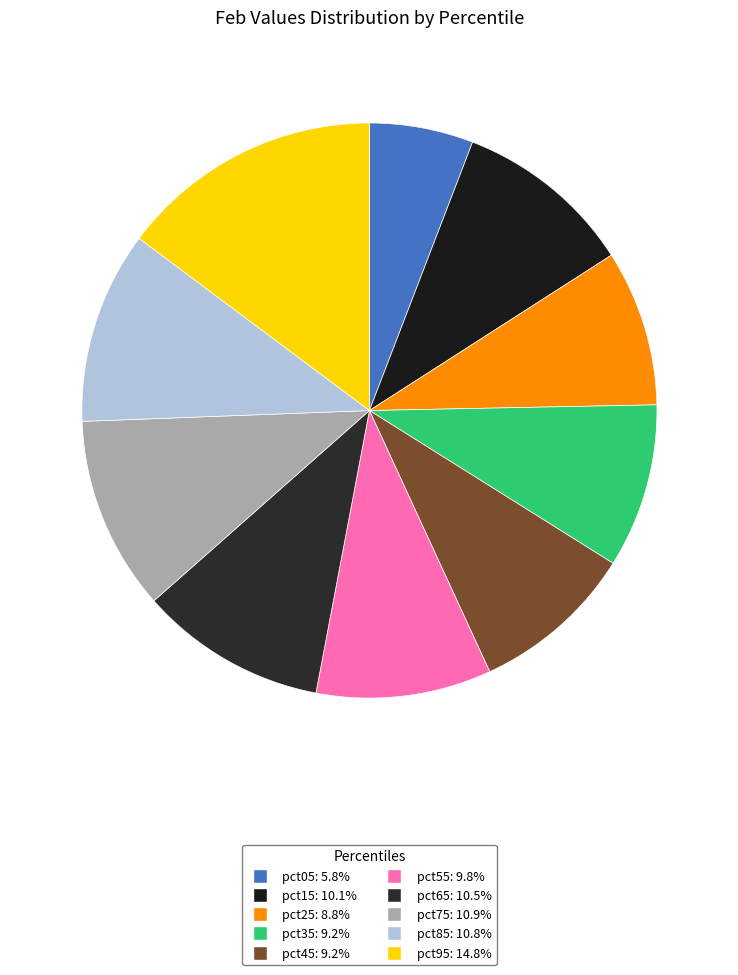

How many slices are in this pie chart?

10